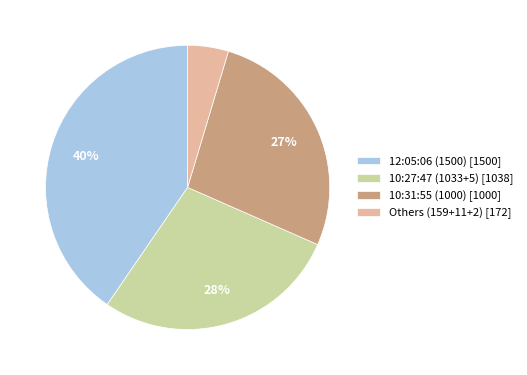

Is it true that 12:05:06 (1500) [1500] is 26% of the pie?

False